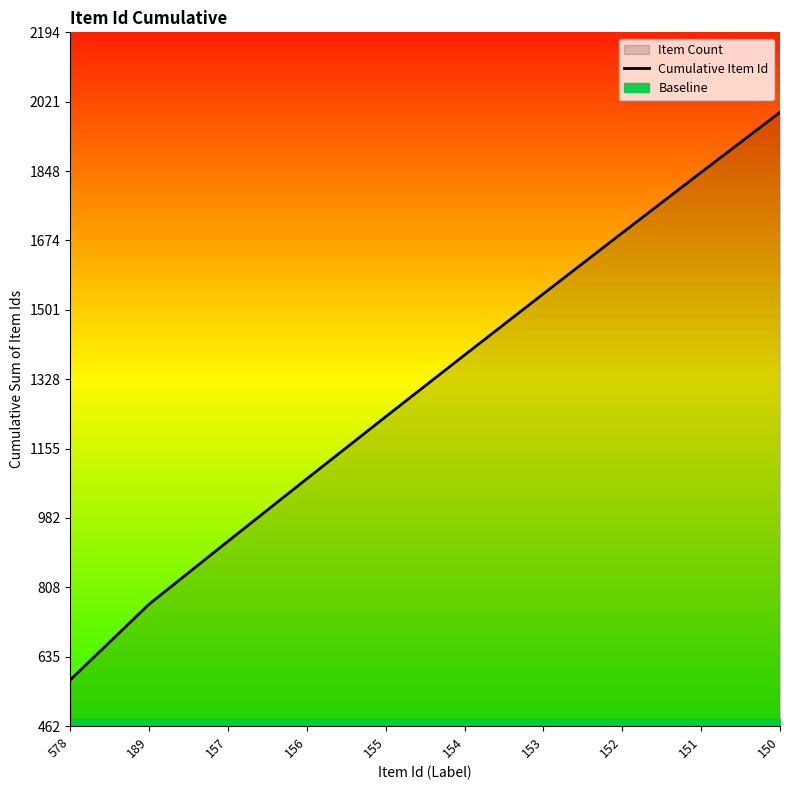

List the labels in order of value, smallest first.

578, 189, 157, 156, 155, 154, 153, 152, 151, 150